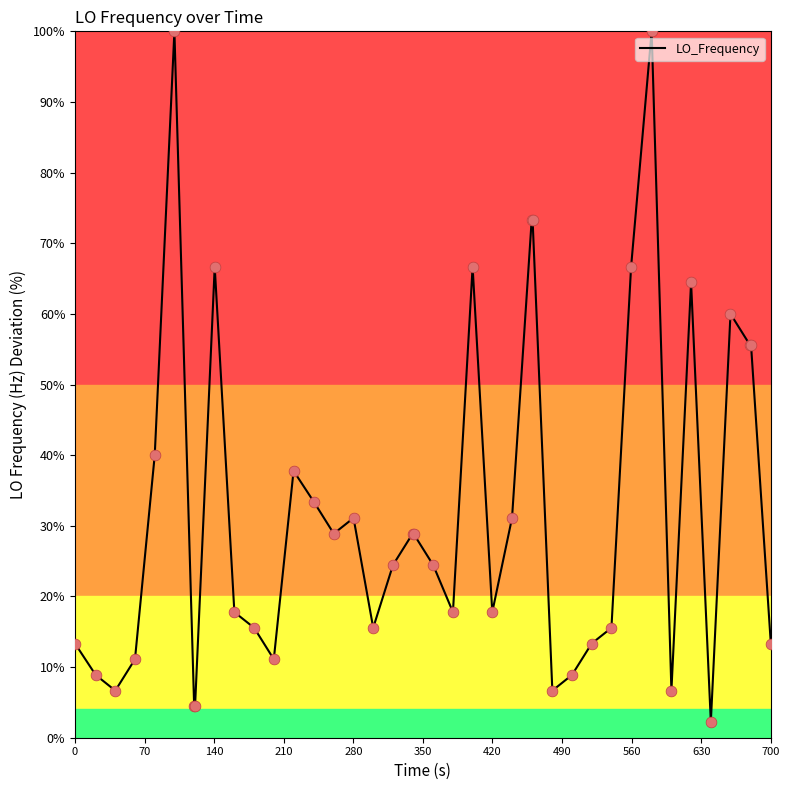

What is the difference between the maximum and minimum values?

97.8